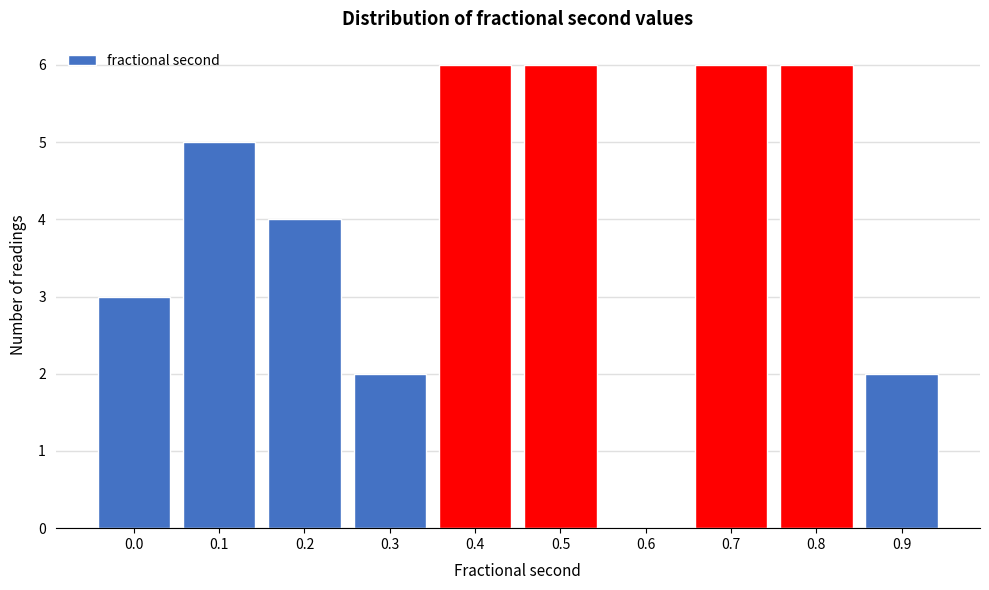

Reading right to left, what are all the values shown in this chart?

0.9=2	0.8=6	0.7=6	0.6=0	0.5=6	0.4=6	0.3=2	0.2=4	0.1=5	0.0=3